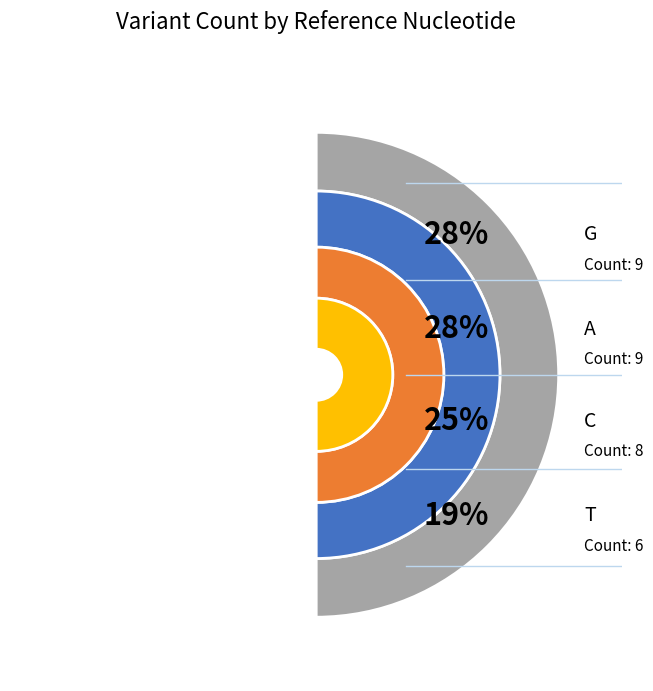

Combined, do T and C account for over 50%?

No